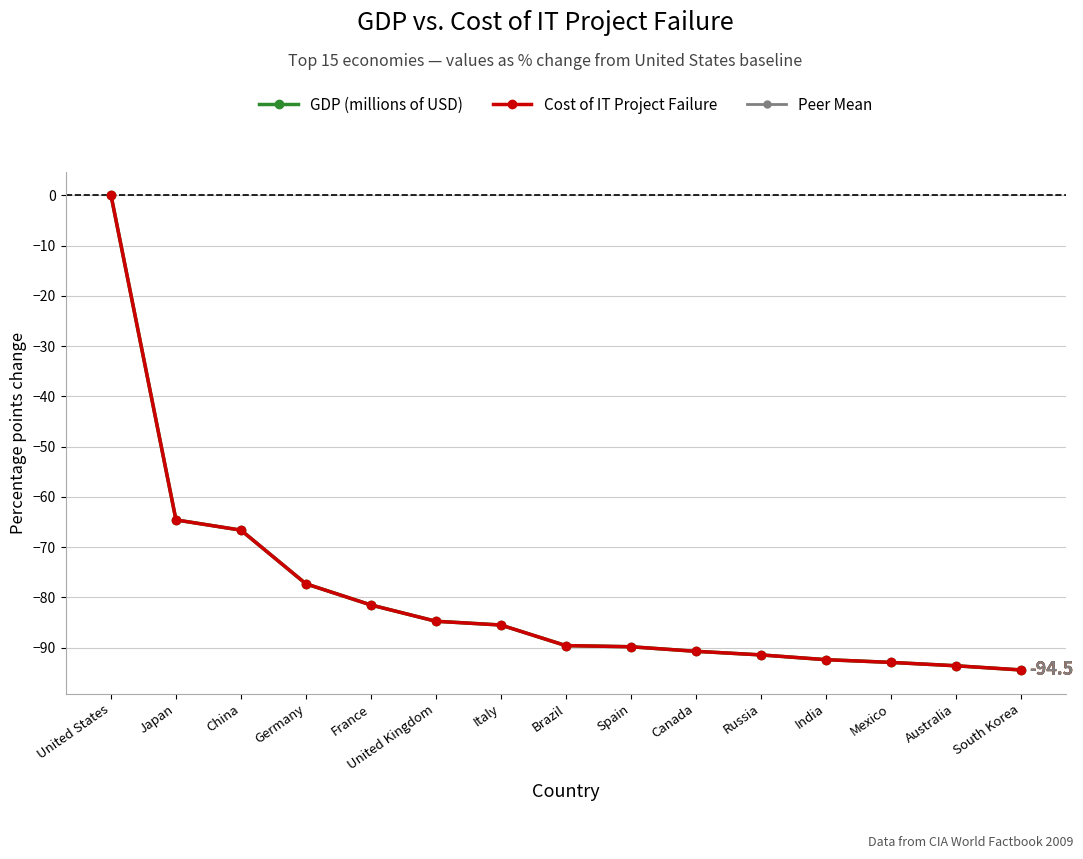

Rank the series by their maximum value, from highest to lowest.

GDP (millions of USD), Cost of IT Project Failure, Peer Mean